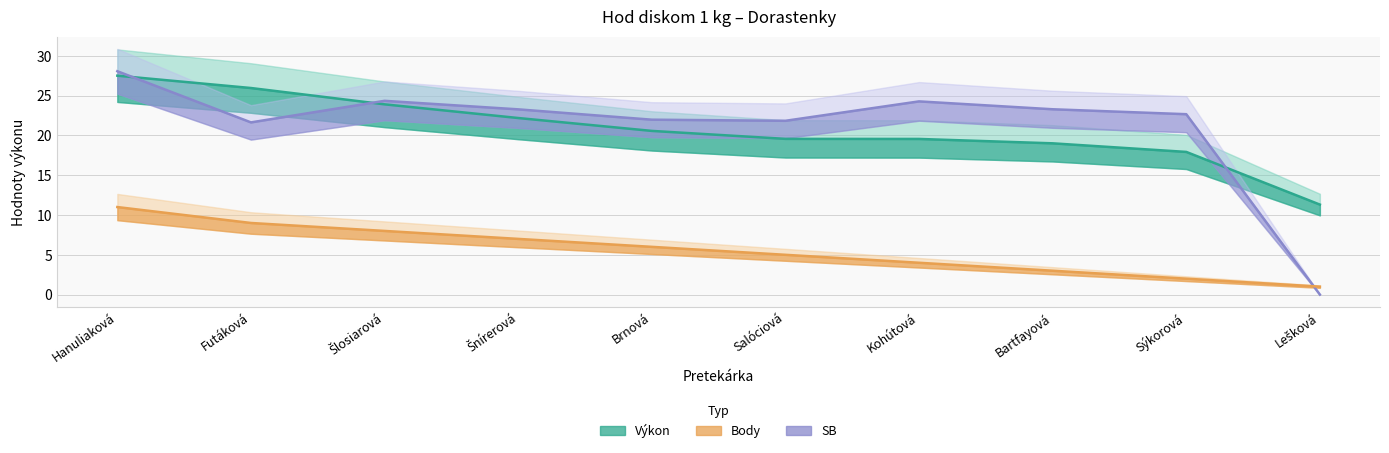

At which label does Výkon reach its minimum?

Lešková